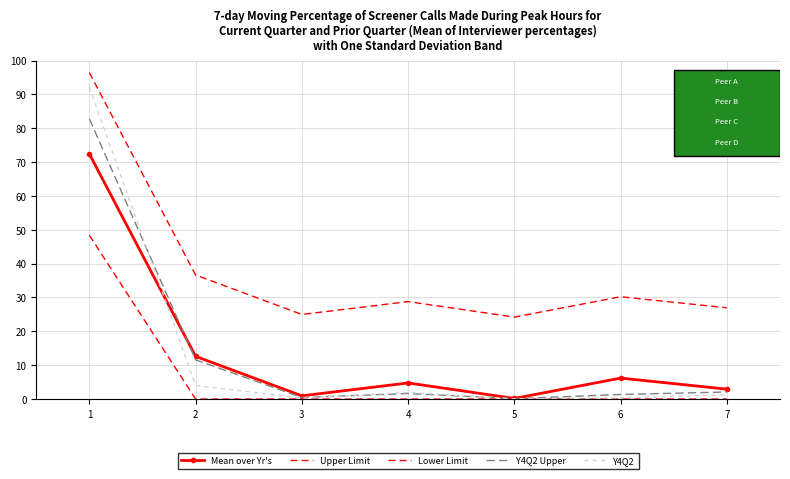

Where does the Y4Q2 Upper series first go above 1?

1